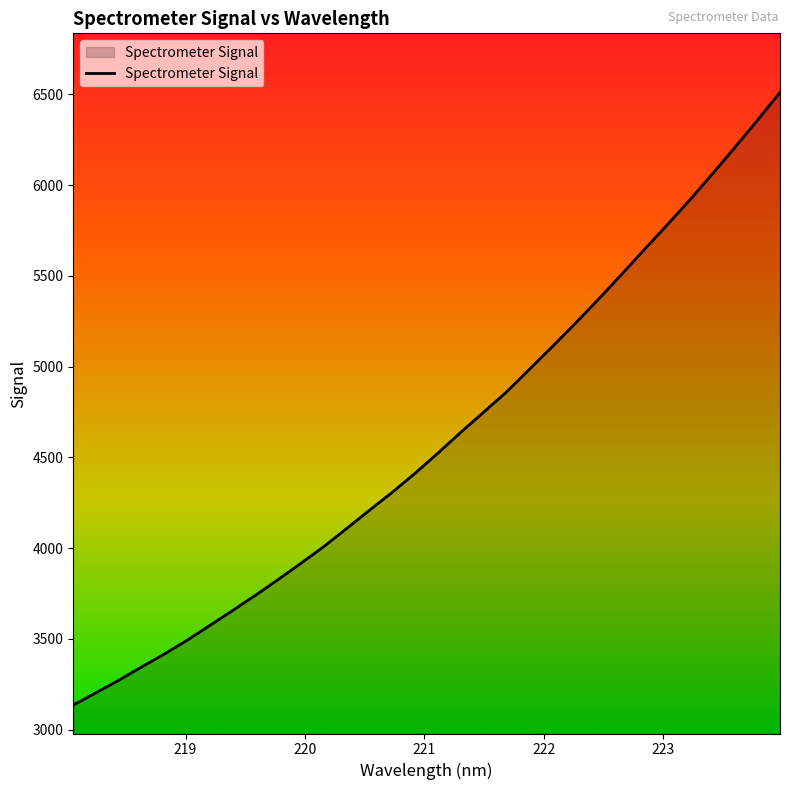

What is the difference between the maximum and minimum values?

3375.3